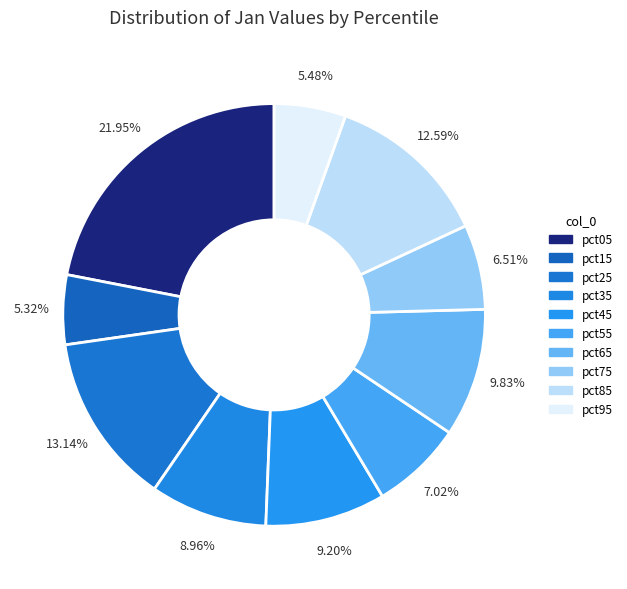

How many segments does this pie chart have?

10